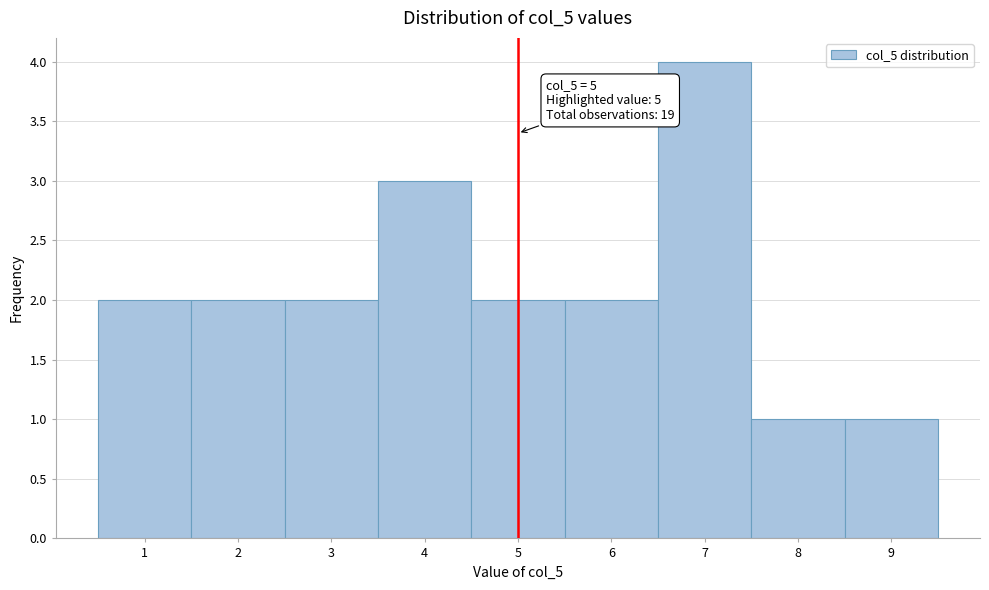

Which range on the x-axis has the tallest bar?

6.5 to 7.5